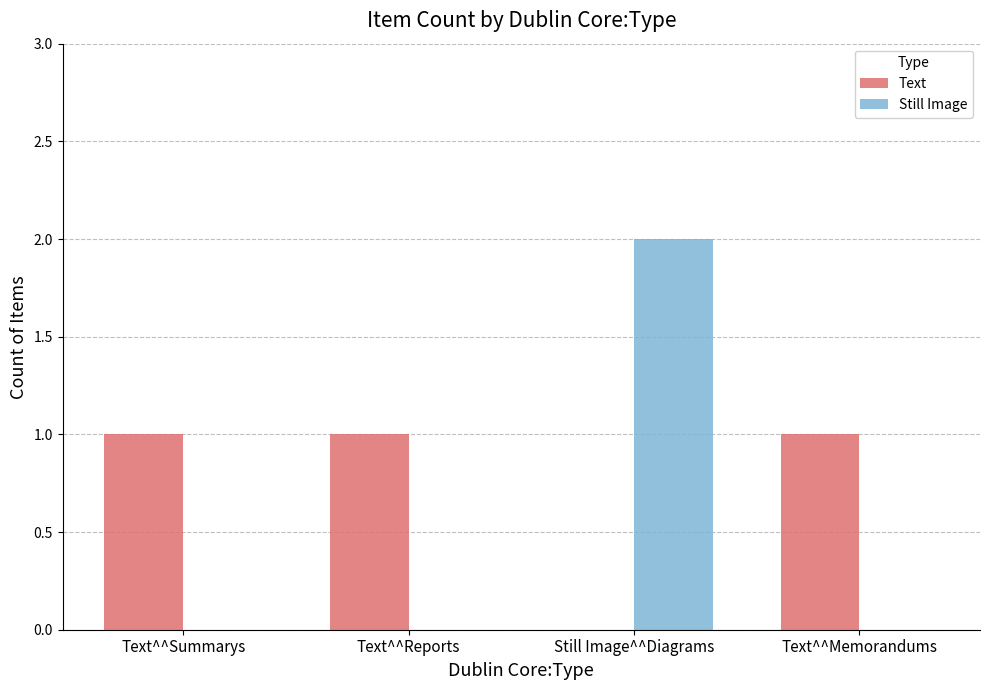

Which category has the highest value in the Still Image series?

Still Image^^Diagrams